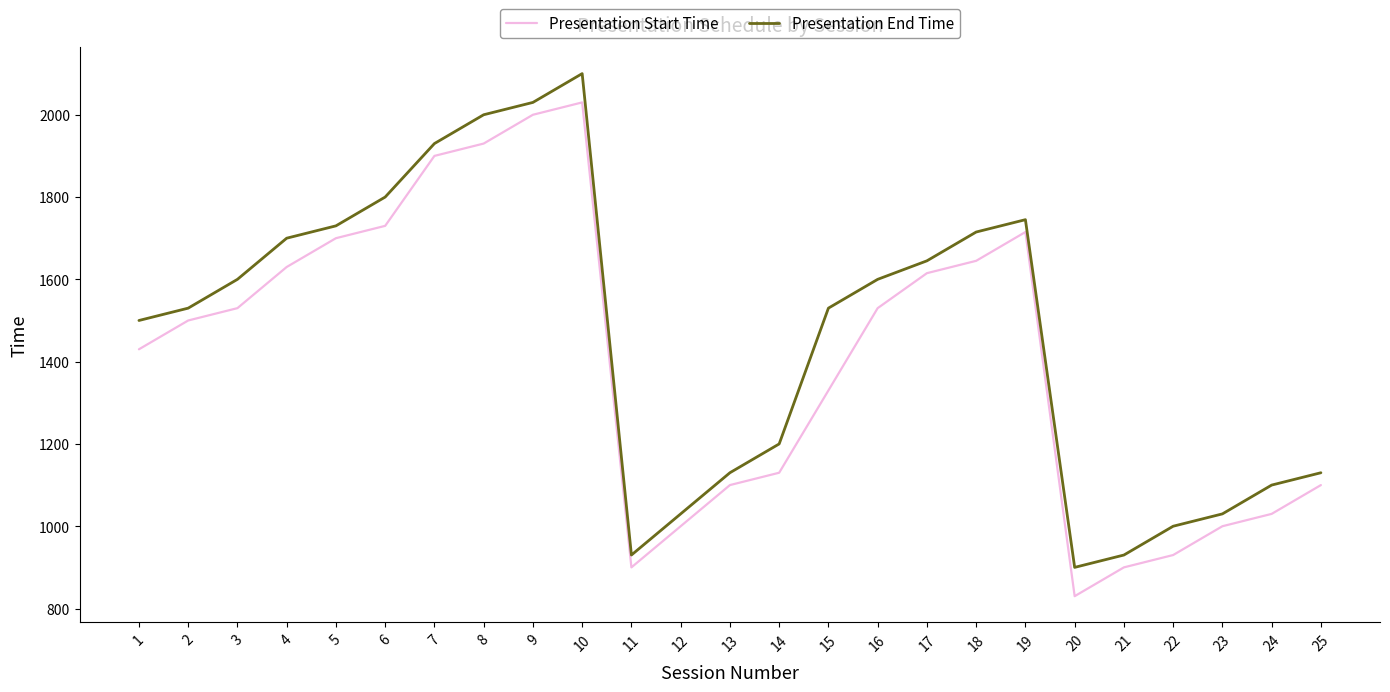

What is the maximum value shown in the chart?

2100